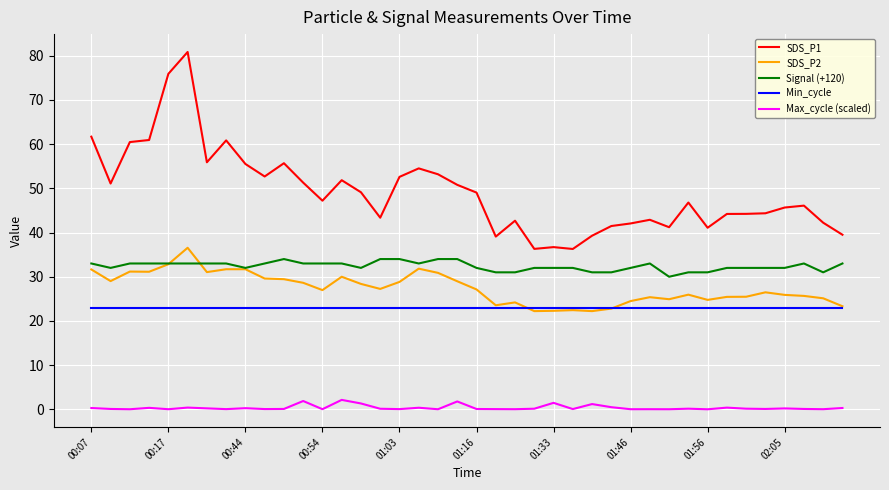

Which series has the widest spread of values?

SDS_P1